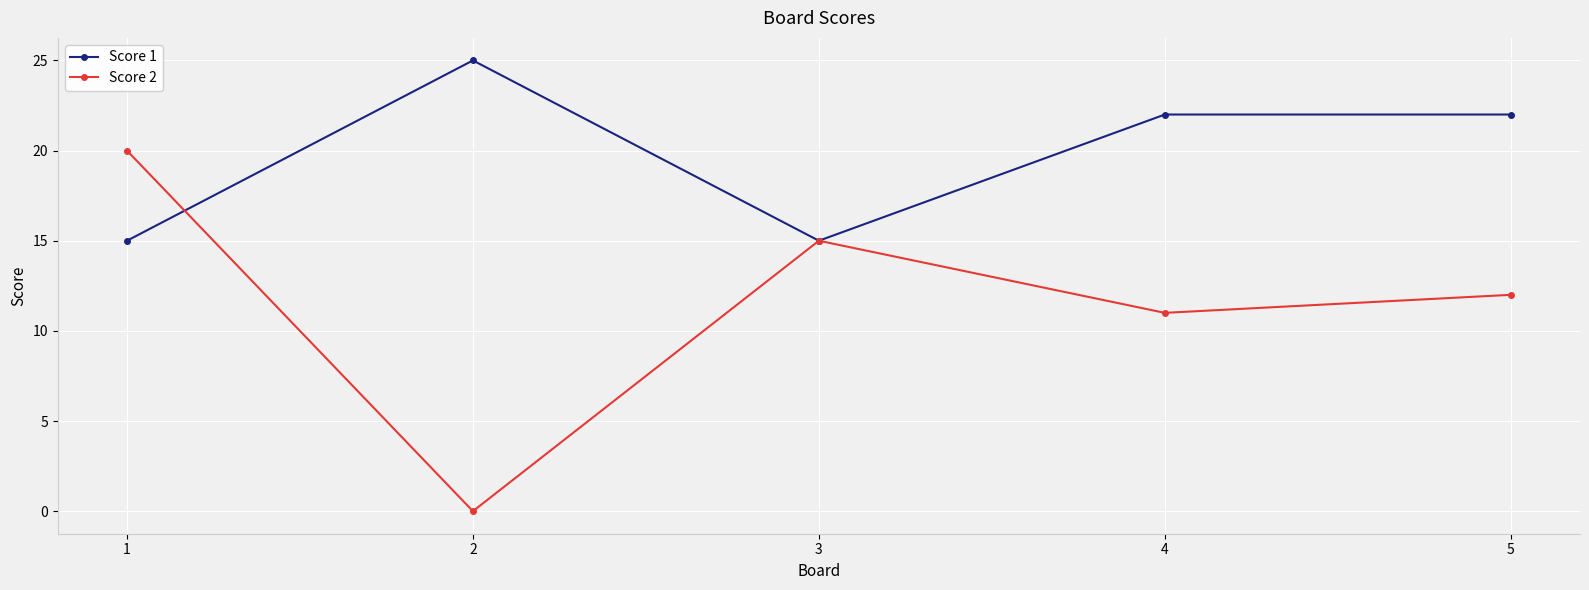

True or false: Score 1 has a value of 11 at 2.

False